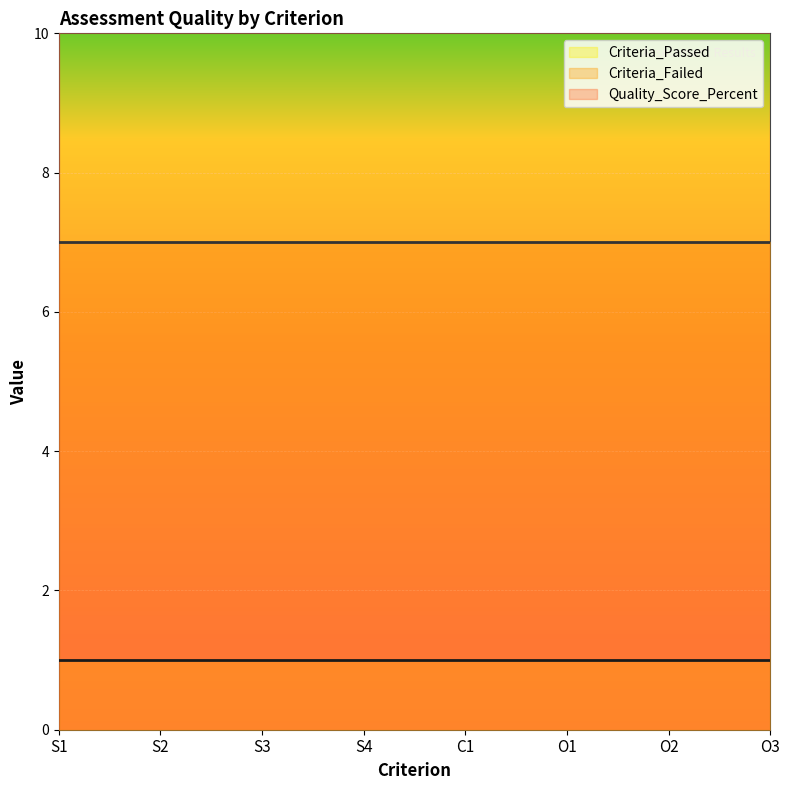

Is the value of Criteria_Passed at S4 greater than the value of Quality_Score_Percent at S4?

No